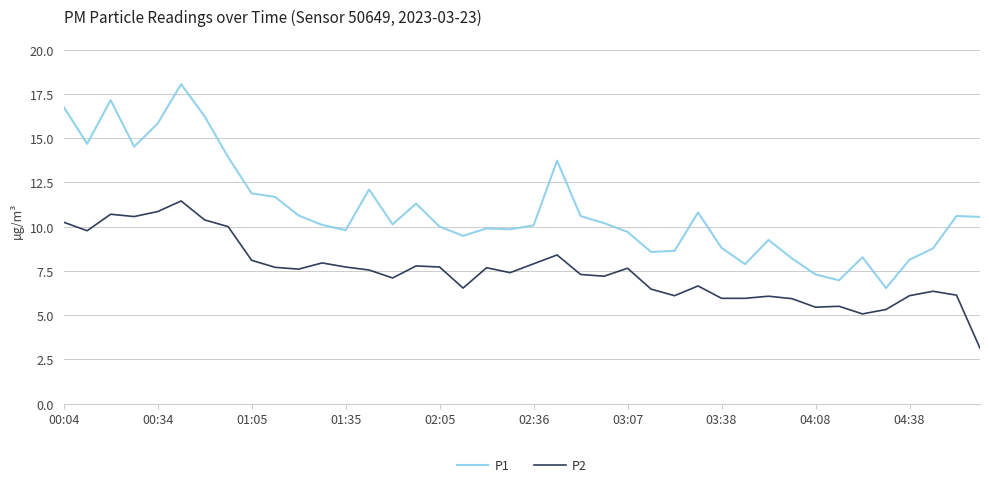

Which series has the largest total across all categories?

P1